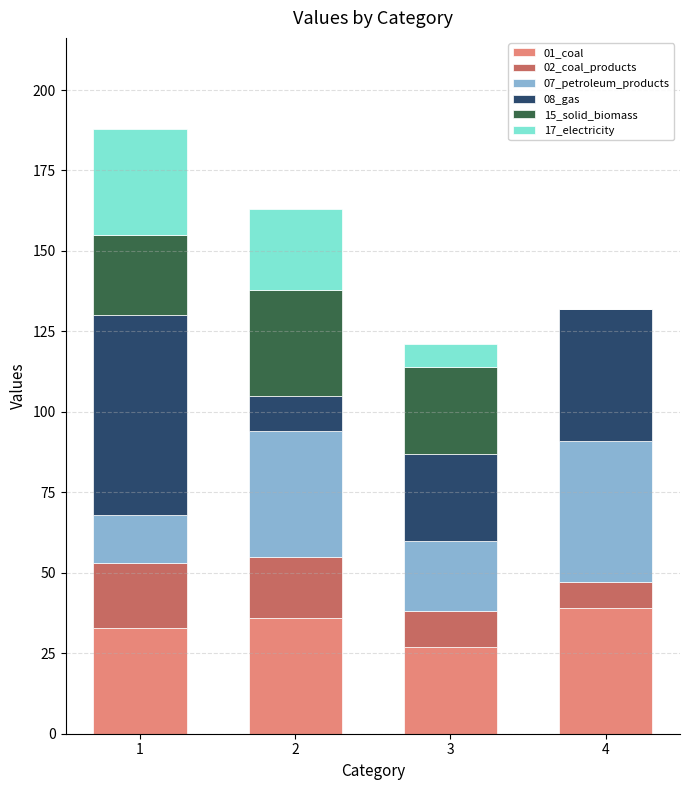

True or false: 01_coal has a value of 8 at 1.

False